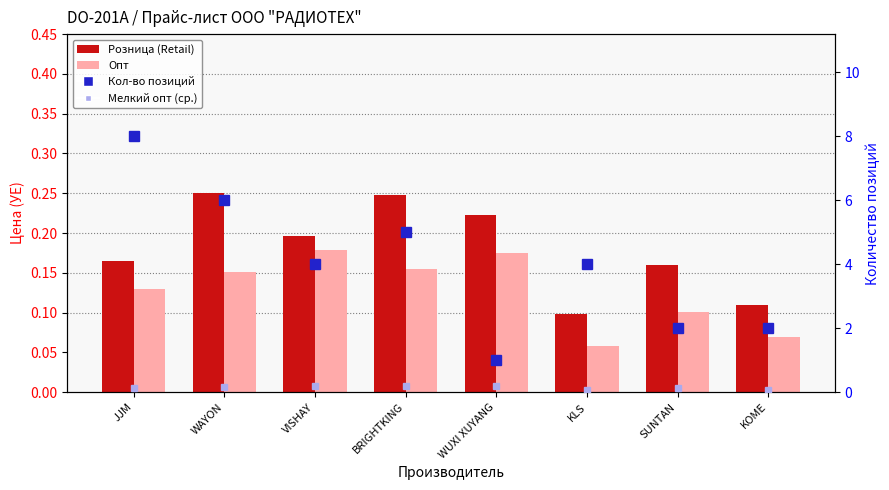

What is the label of the 3rd bar from the left?

VISHAY